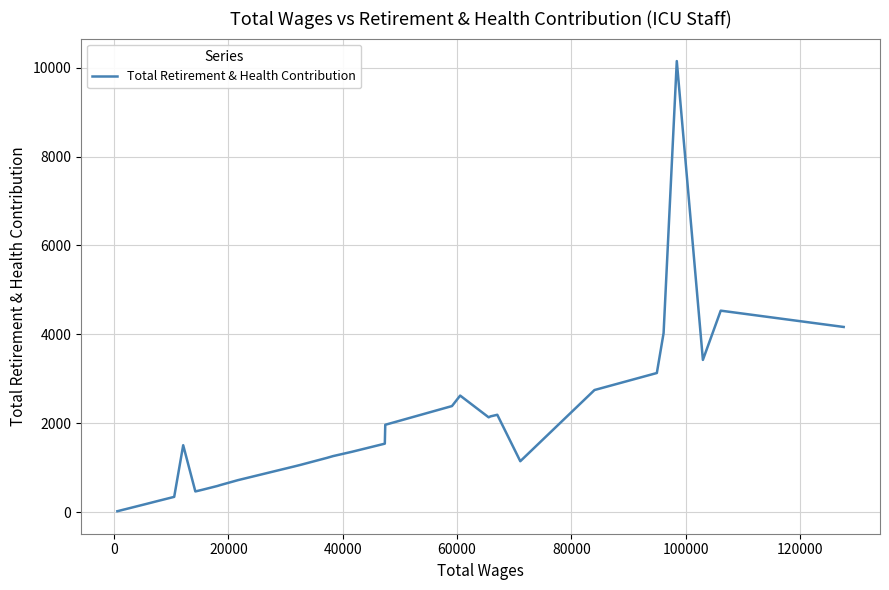

What is the average value?

1765